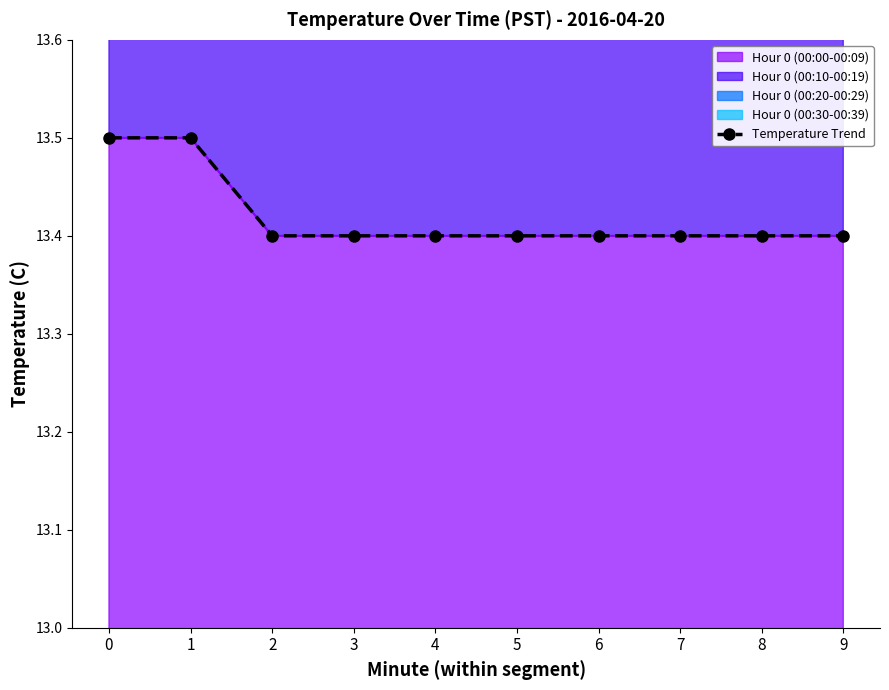

List the labels in order of value, smallest first.

2, 3, 4, 5, 6, 7, 8, 9, 0, 1